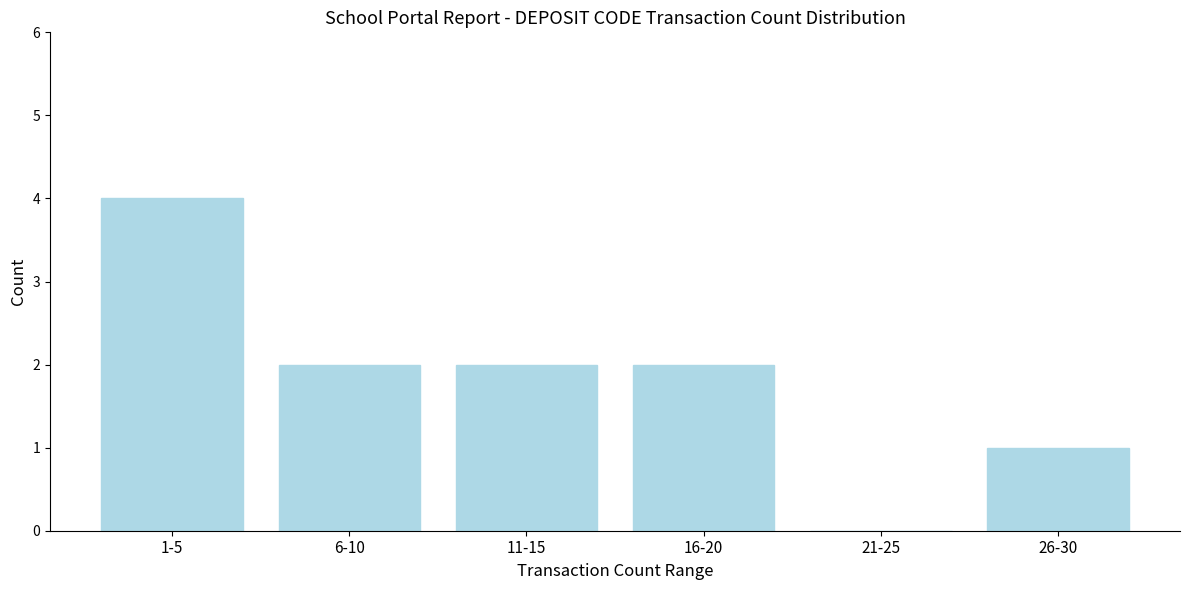

Reading left to right, what are all the values shown in this chart?

1-5=4	6-10=2	11-15=2	16-20=2	21-25=0	26-30=1